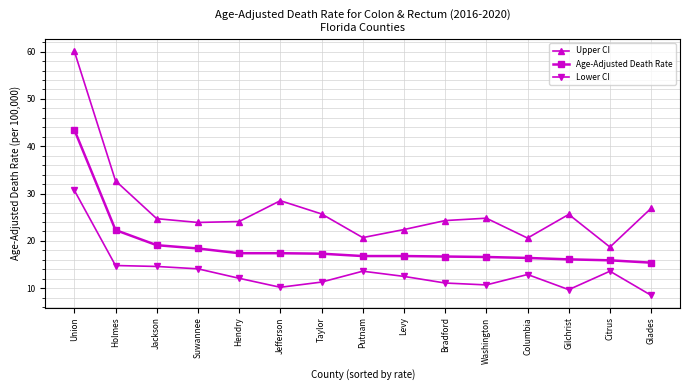

True or false: Upper CI has a value of 5.1 at Levy.

False